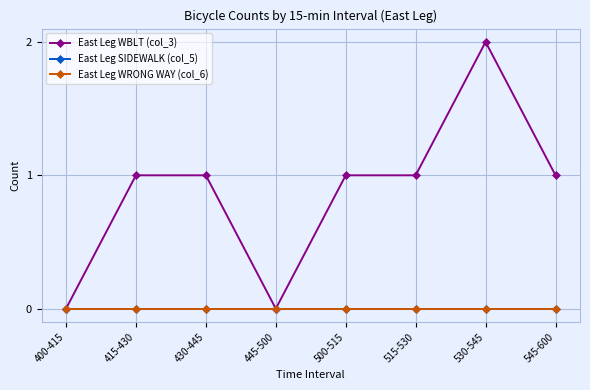

True or false: East Leg WBLT (col_3) and East Leg SIDEWALK (col_5) intersect in this chart.

False